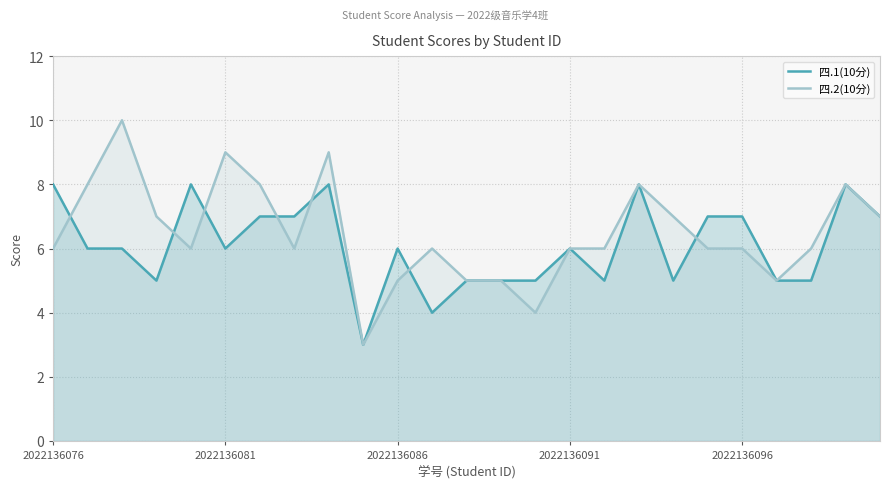

What is the total value across all series at 22?

11